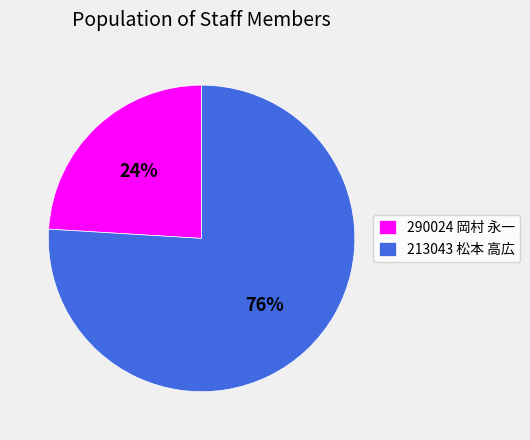

Count the number of slices in the pie.

2